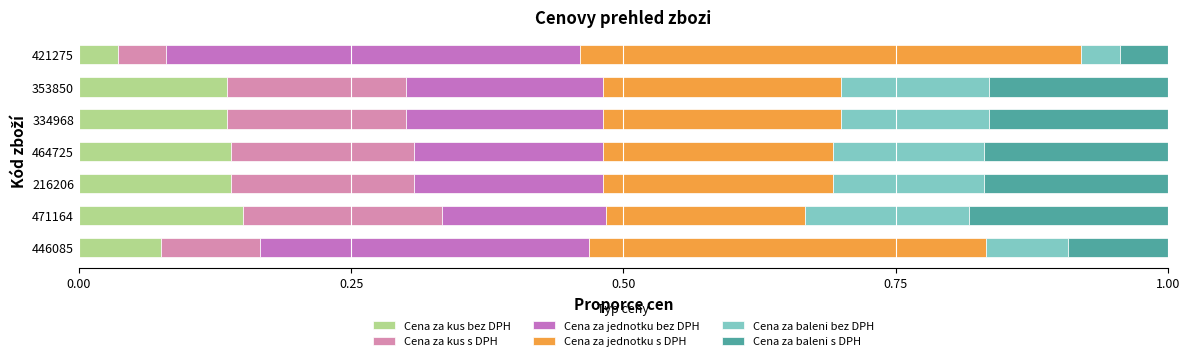

Count the number of data series in this chart.

6